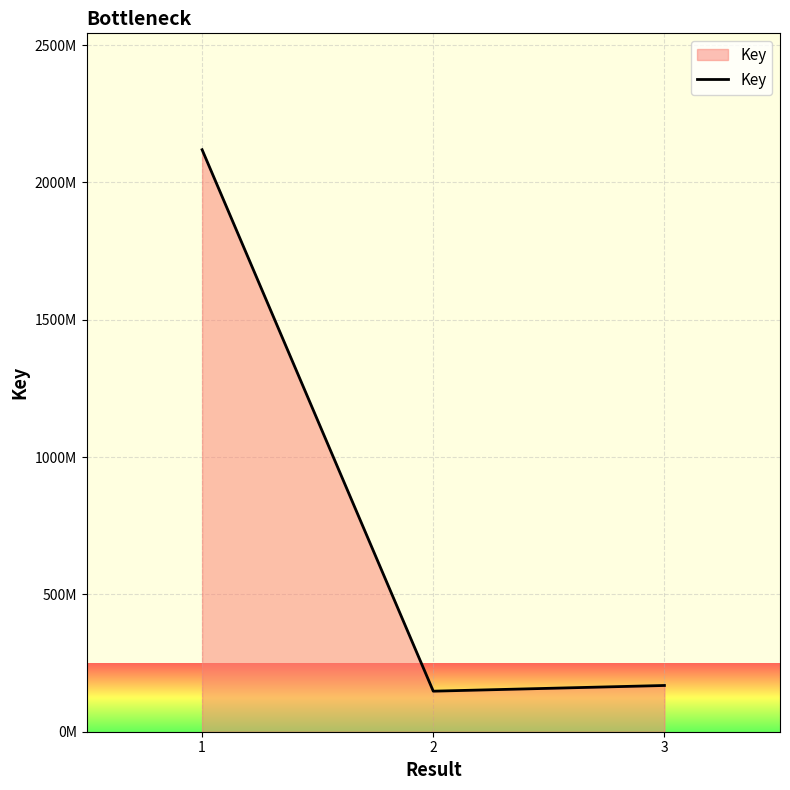

What is the sum of the values at 3 and 1?

2287231980